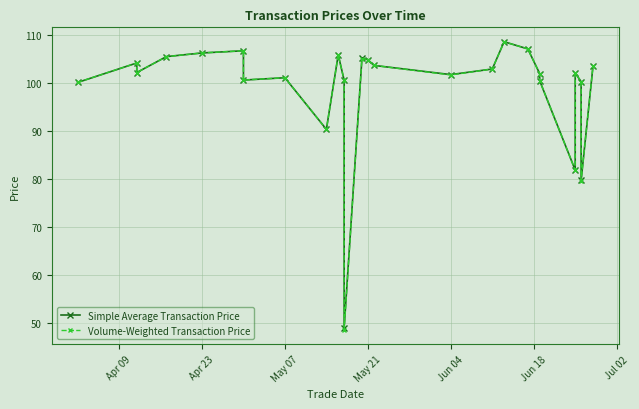

What is the difference between the maximum and minimum values in the Simple Average Transaction Price series?

59.6